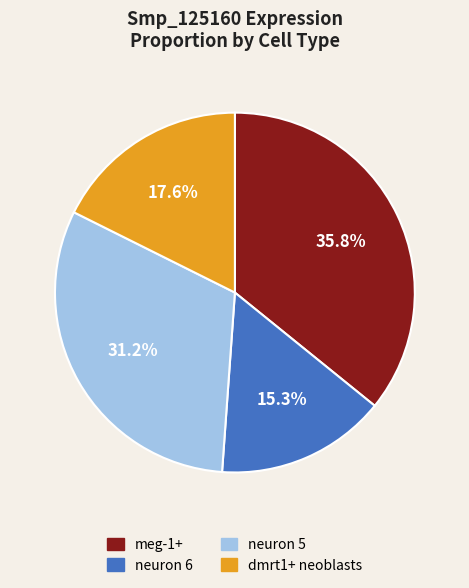

To the nearest percent, what portion does neuron 6 represent?

15%